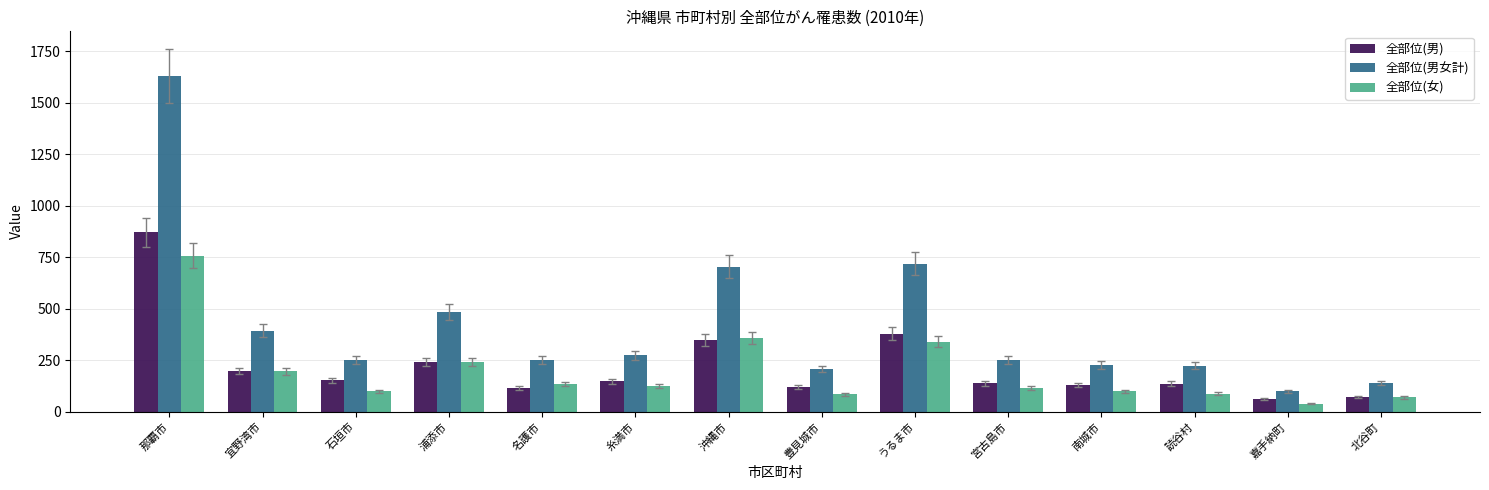

What is the spread (max minus min) of values at 豊見城市?

122